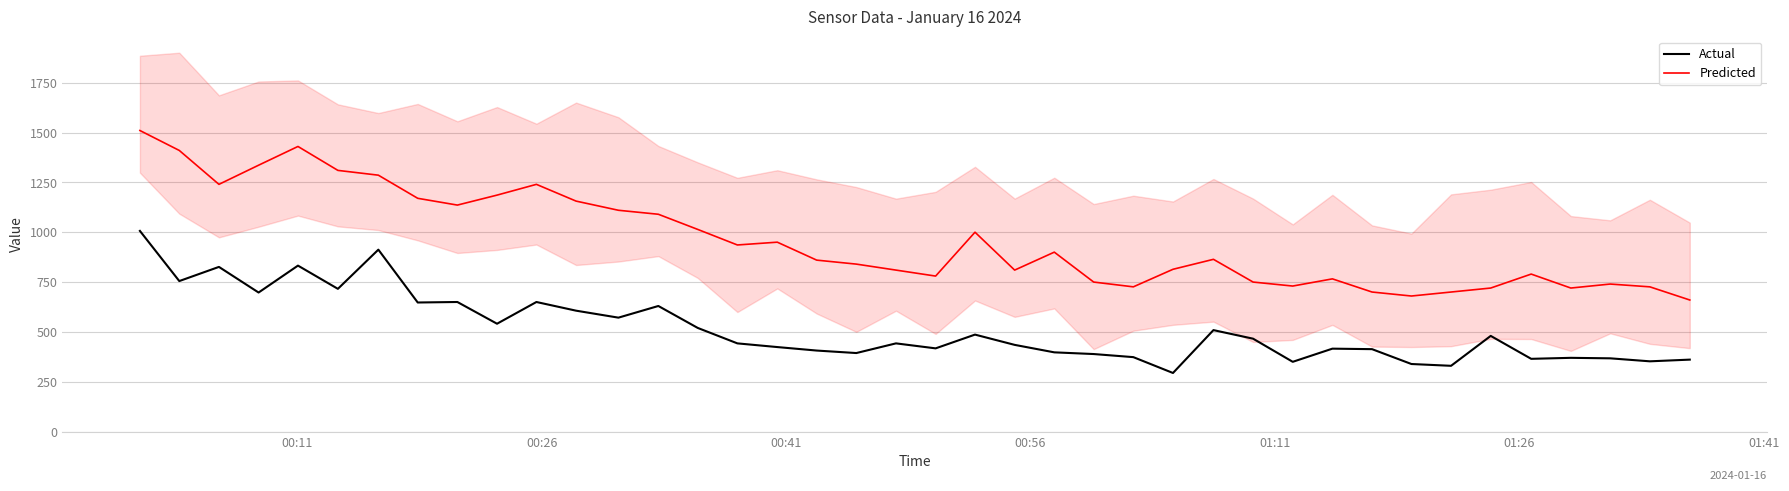

Which series has the largest total across all categories?

Predicted